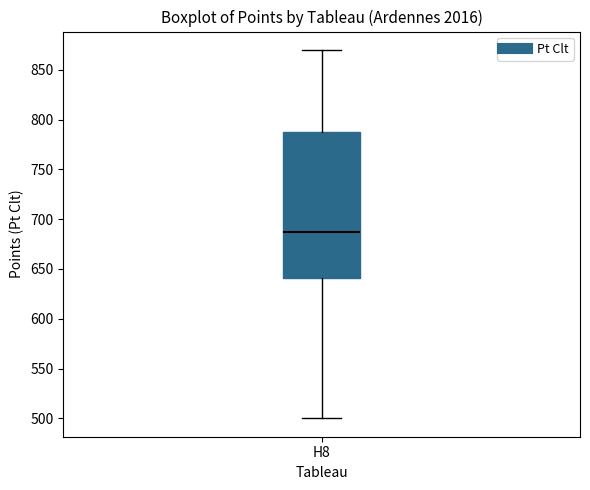

Transcribe this box plot: give where the median line is, the range the box spans, and where the two whiskers end, as read against the y-axis. The values are not printed on the chart, so give them approximately, as read against the axis.

median 685, box 640 to 790, whiskers 500 to 870